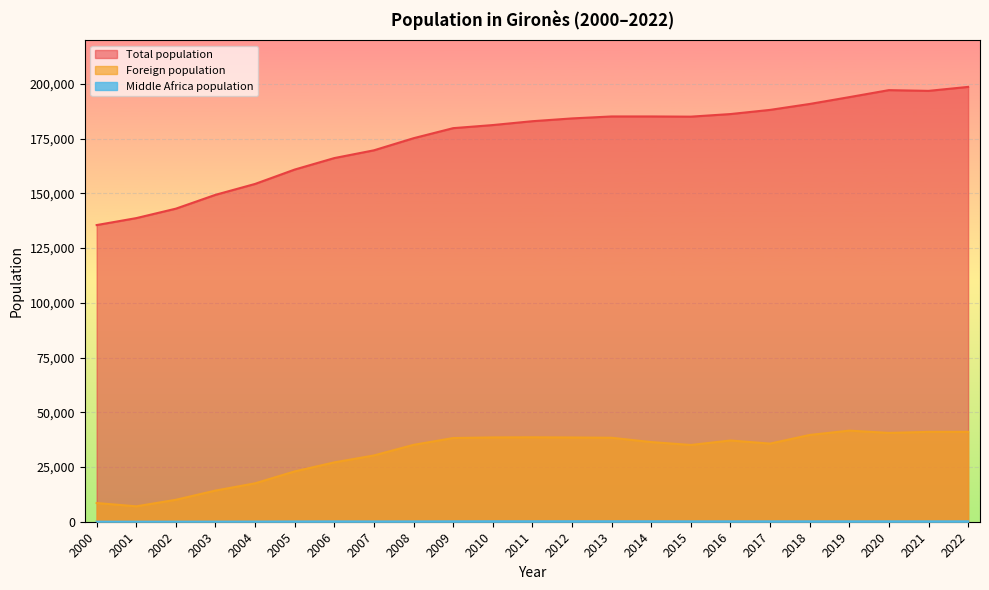

Where is the first local minimum for Foreign population?

2001